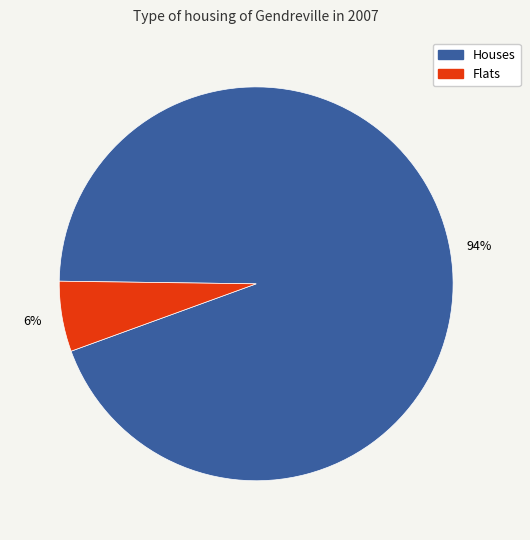

To the nearest percent, what is the difference between the largest and smallest slice percentages?

88%